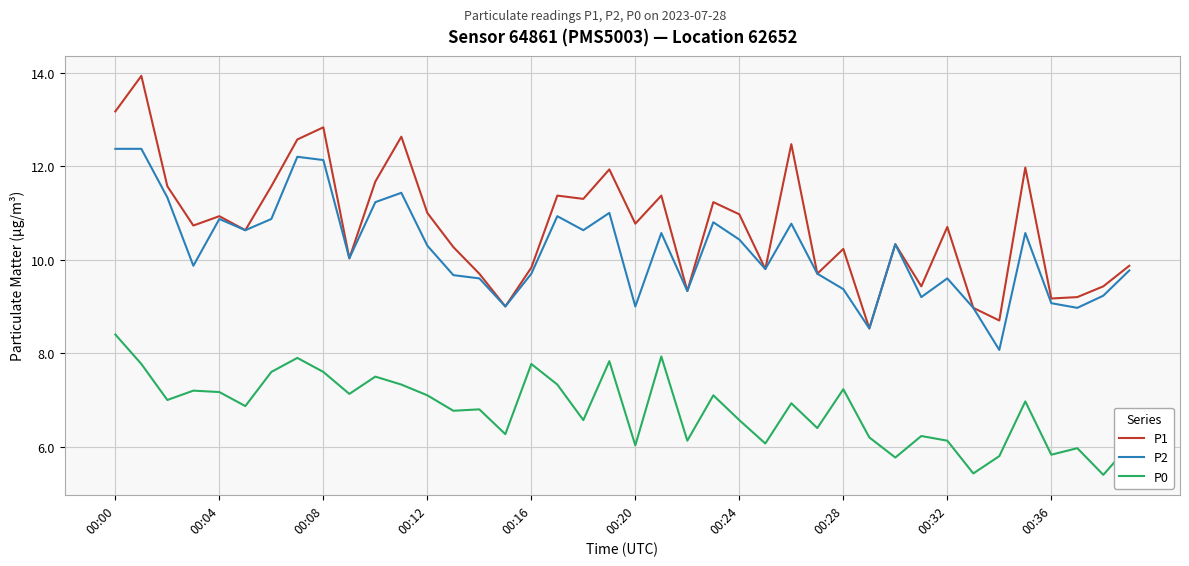

Which series has the largest range (max minus min)?

P1